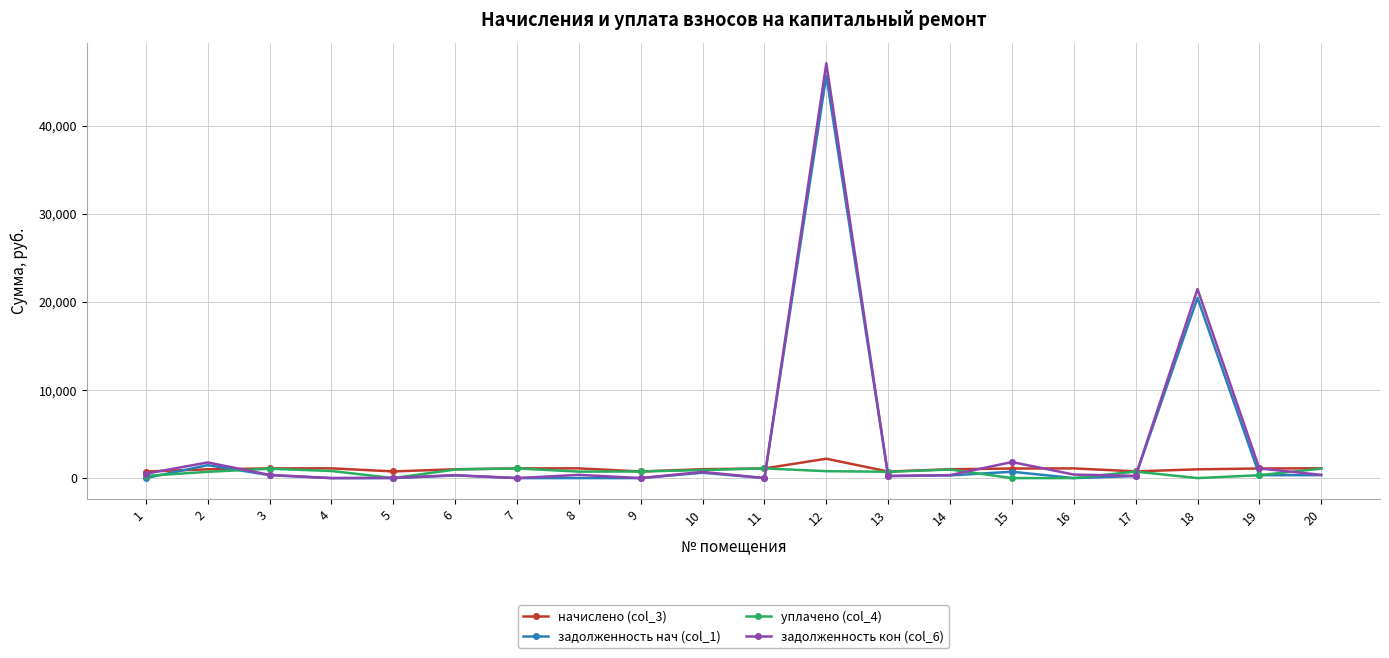

How many lines are shown in the chart?

4